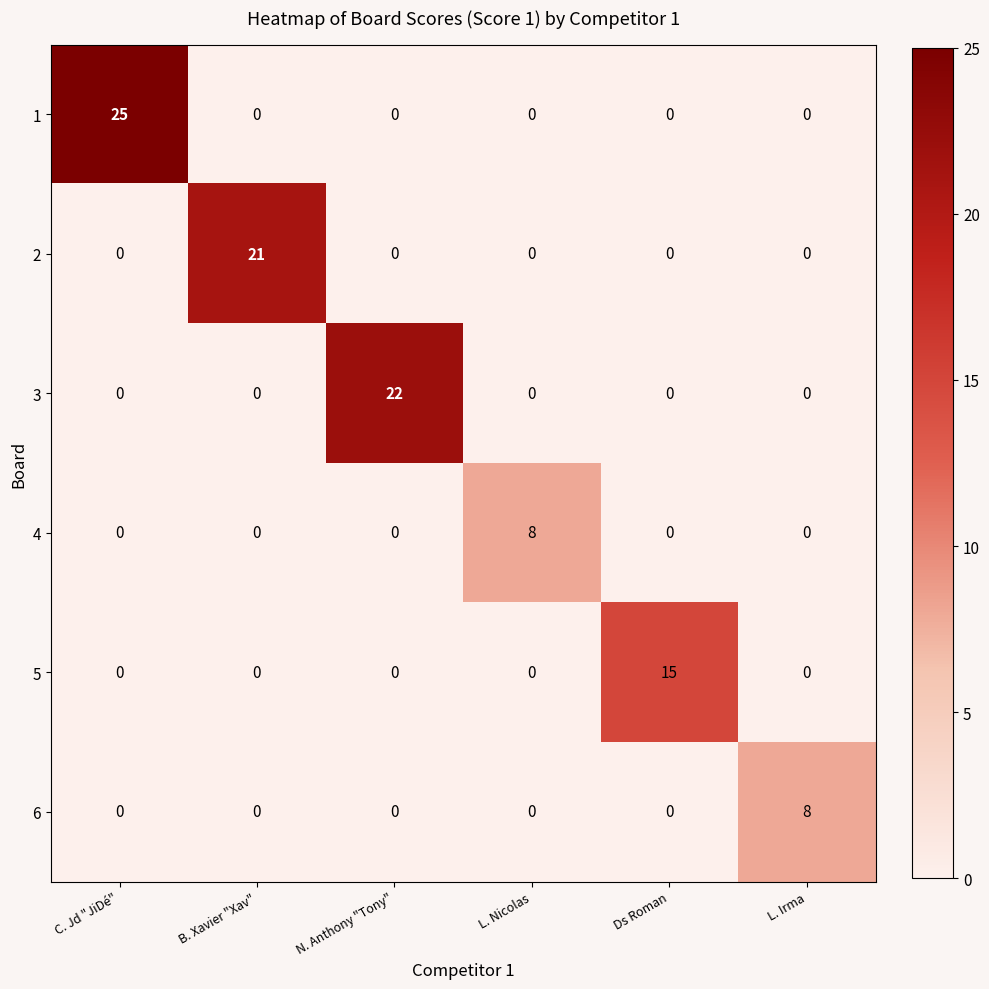

What is the difference between the highest and lowest values at L. Irma?

8